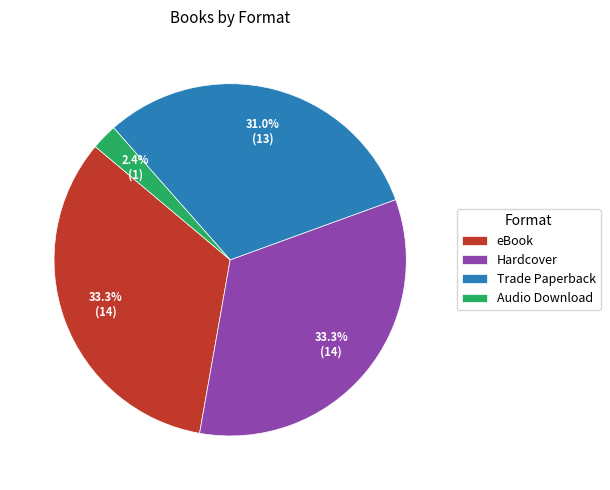

What is the smallest slice in the pie chart?

Audio Download